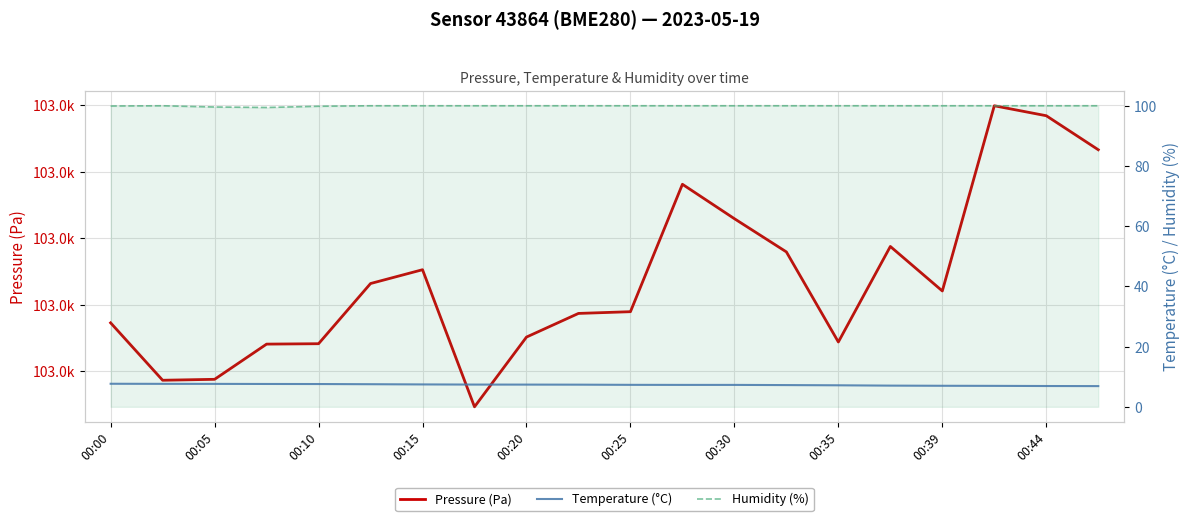

What is the greatest value displayed?

103025.0